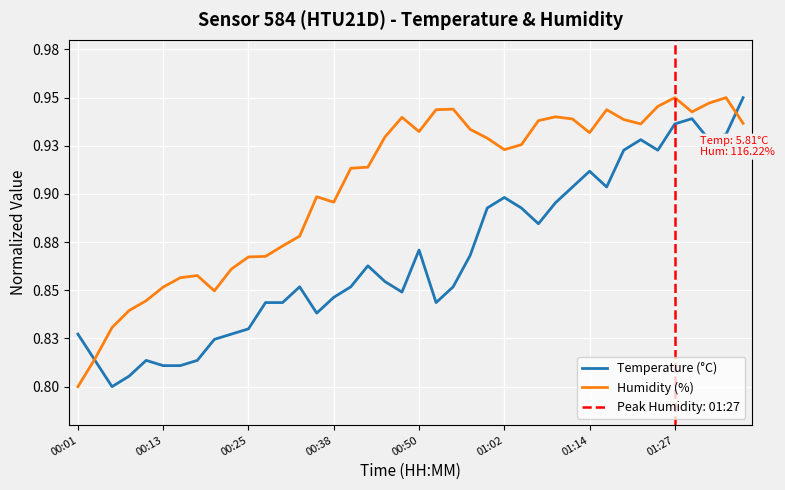

The Humidity (%) series shows 0.6 at 21. True or false?

False